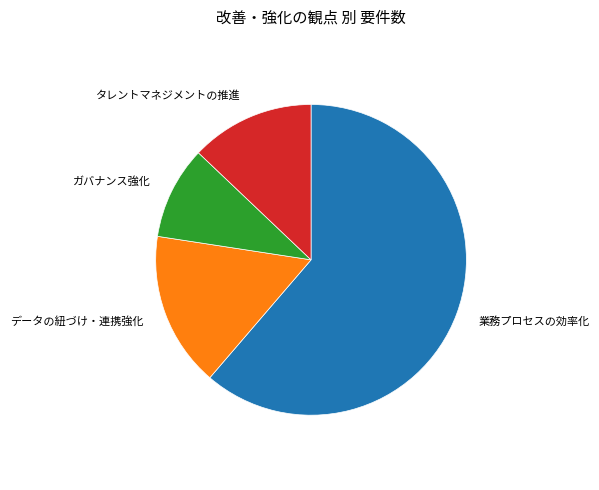

How many slices are in this pie chart?

4